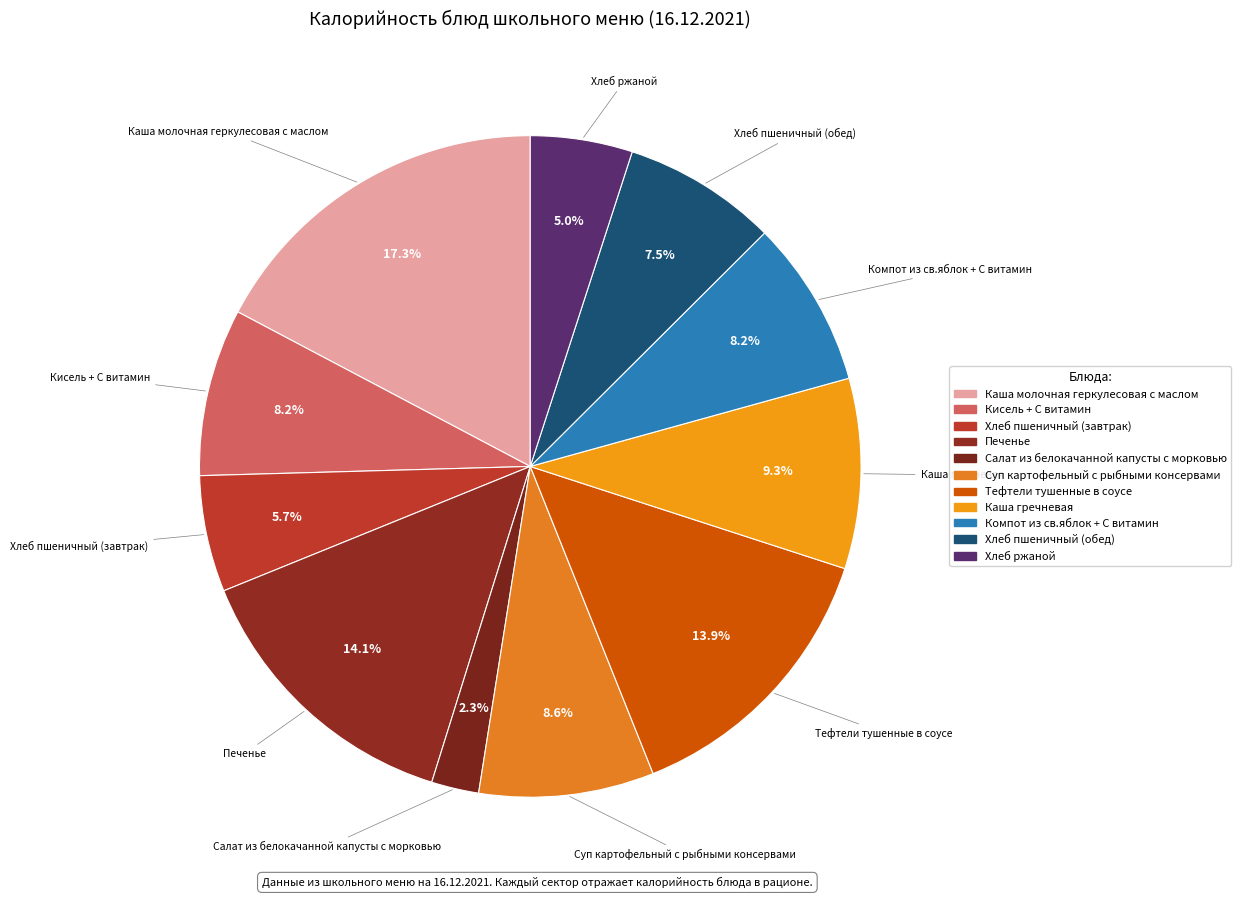

Does Хлеб пшеничный (завтрак) represent more than half of the total?

No